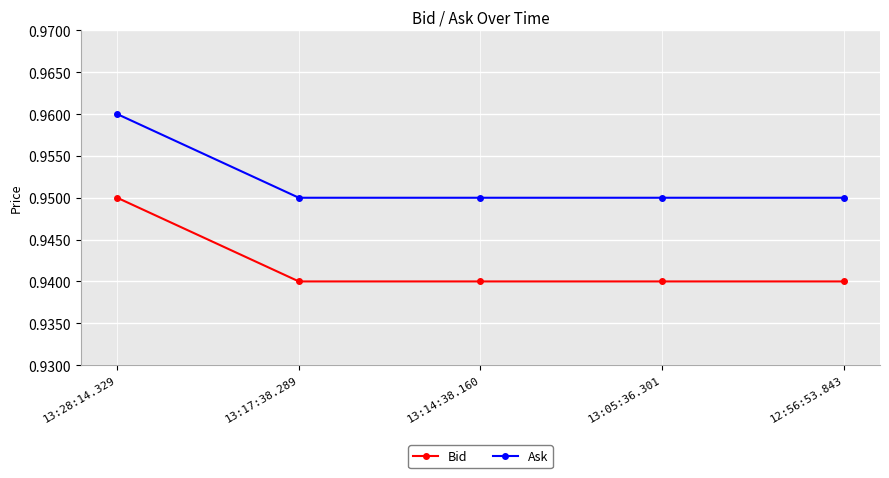

What is the label of the 4th point from the left?

13:05:36.301